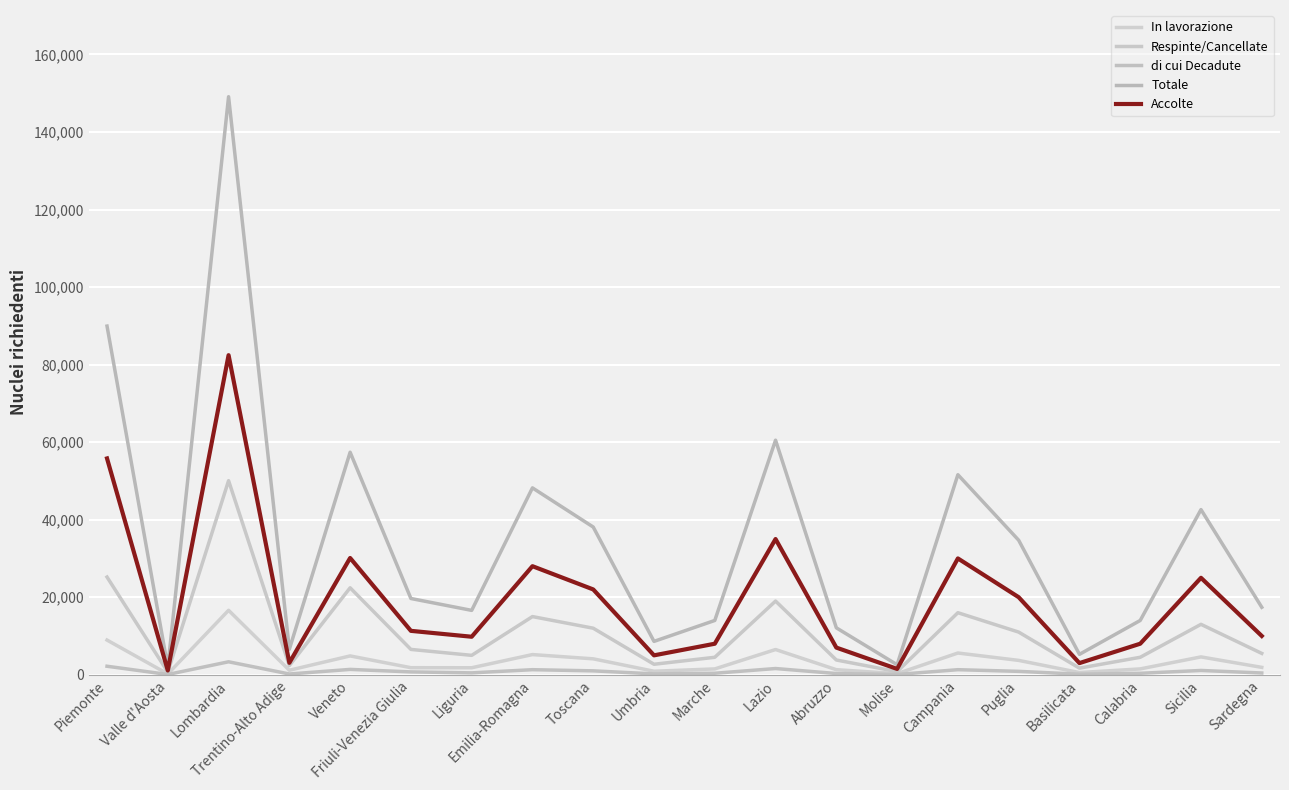

The value of Totale at Campania is 21903. True or false?

False